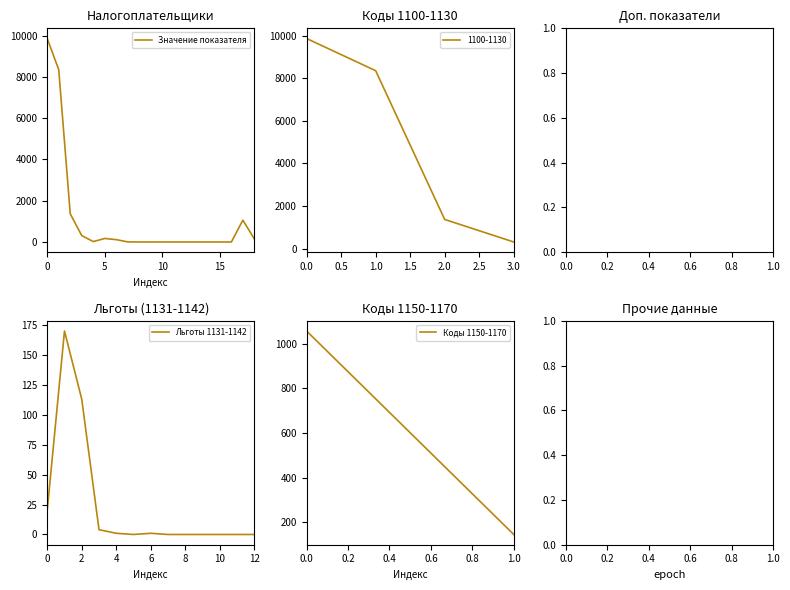

List the labels in order of 1100-1130 value, largest first.

0.0, 1.0, 2.0, 3.0